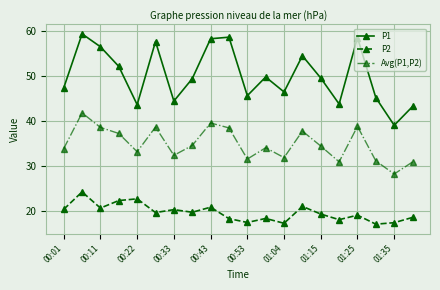

Which series has the largest total across all categories?

P1